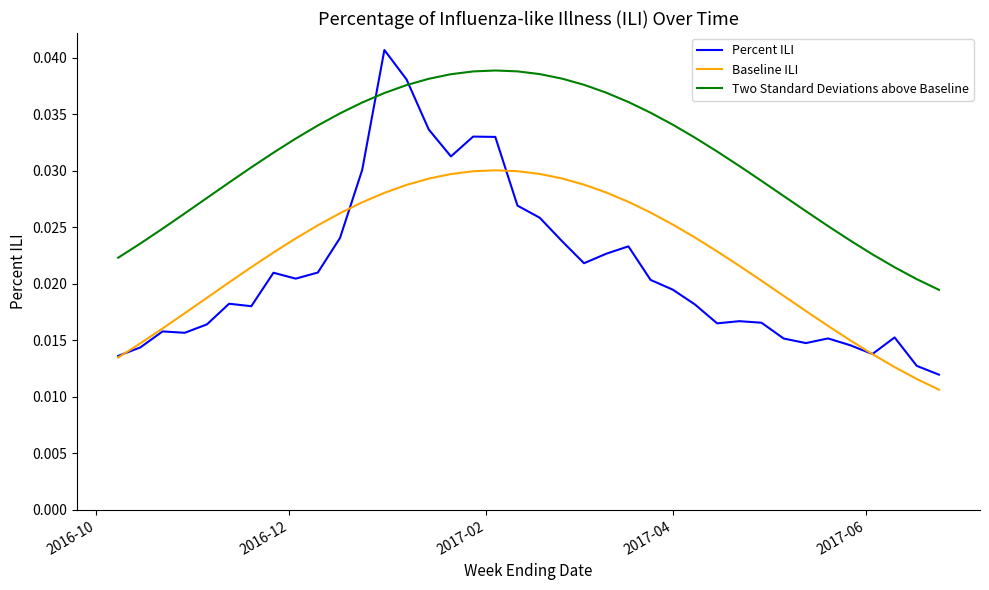

List the series in order of their peak value, lowest first.

Baseline ILI, Two Standard Deviations above Baseline, Percent ILI